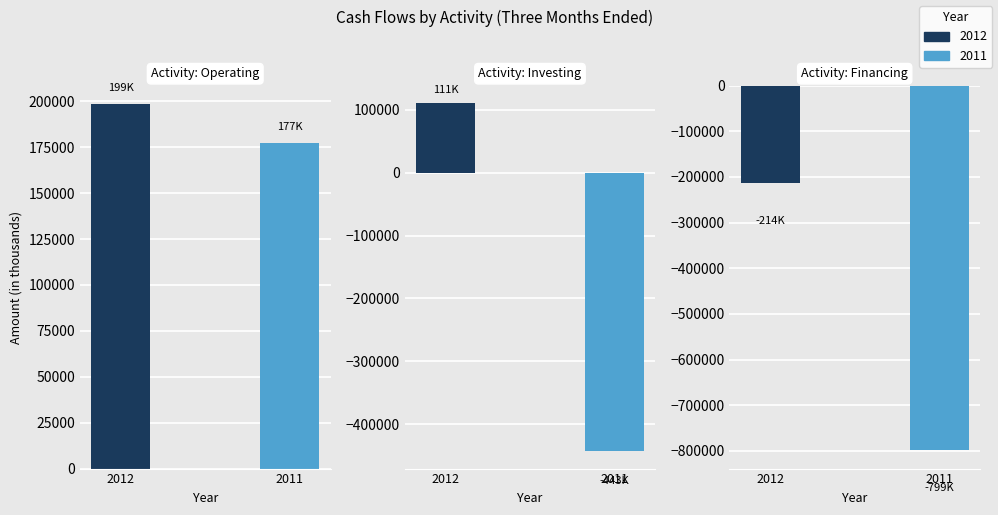

How many 2012 values are between -214192 and 198673?

3